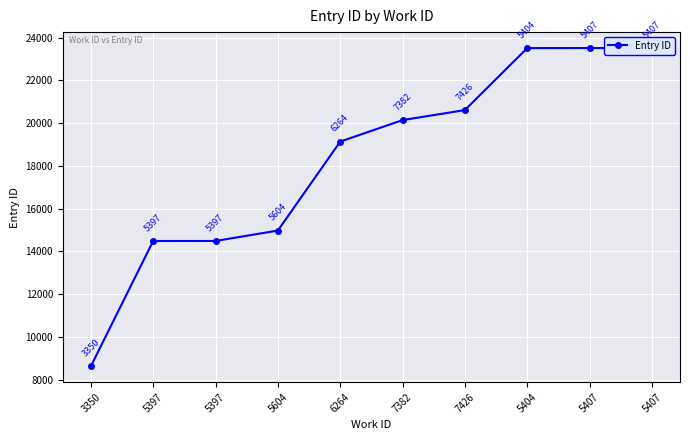

What is the label of the 9th point from the left?

5407